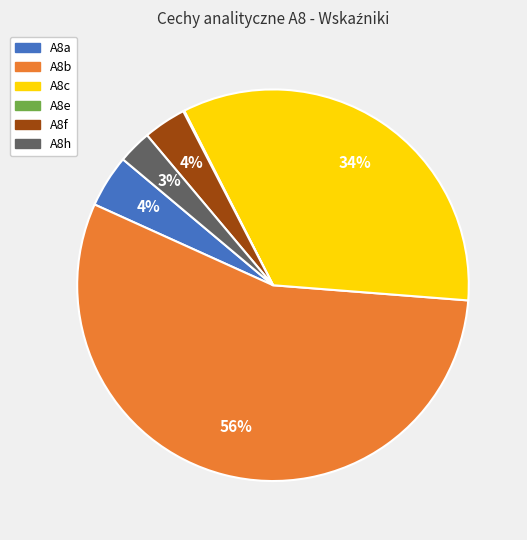

To the nearest percent, what portion does A8h represent?

3%